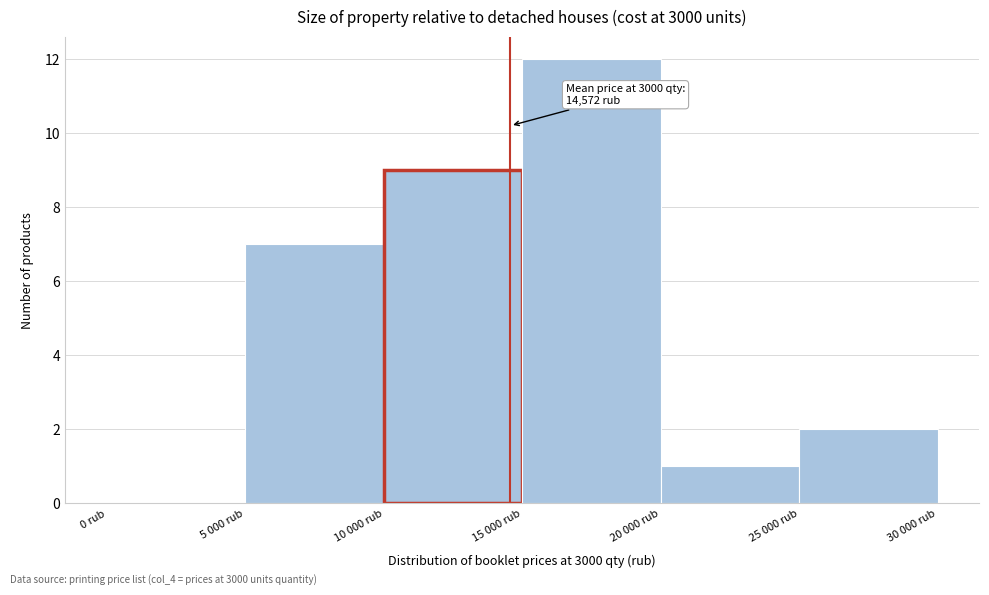

Reading left to right, list all the values displayed in this chart.

0 rub=0	5 000 rub=7	10 000 rub=9	15 000 rub=12	20 000 rub=1	25 000 rub=2